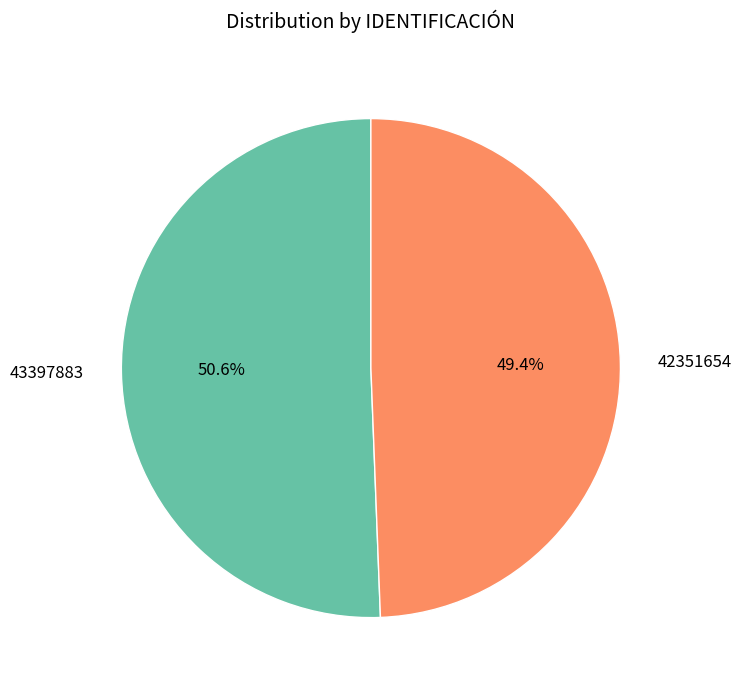

To the nearest percent, what percentage of the pie is 42351654?

49%